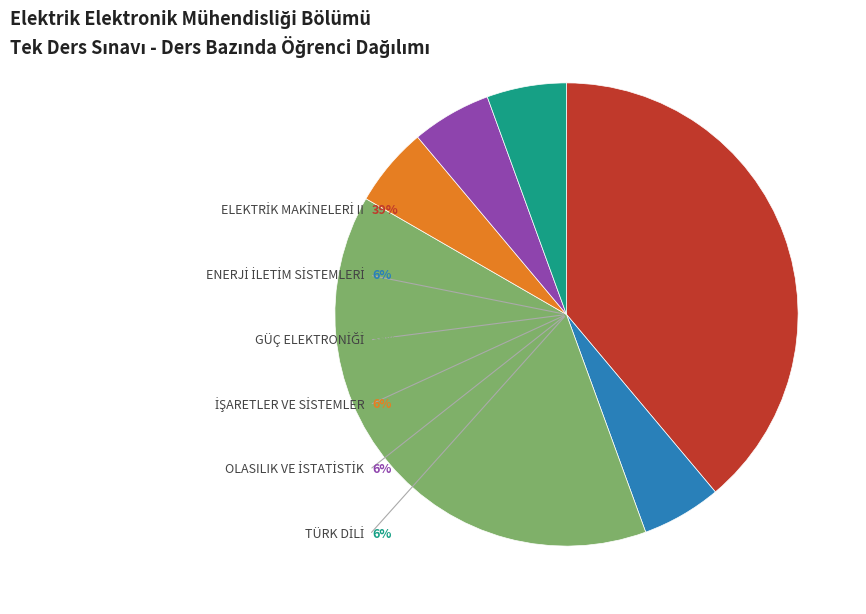

To the nearest percent, what is the combined percentage of GÜÇ ELEKTRONİĞİ and İŞARETLER VE SİSTEMLER?

44%